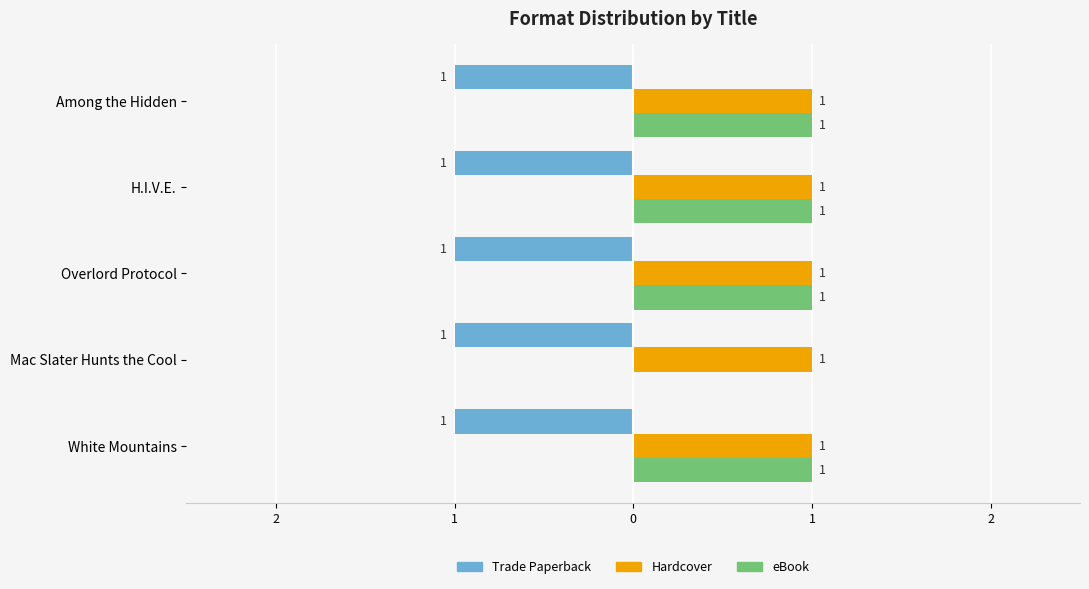

What are all the series names shown in the legend?

Trade Paperback, Hardcover, eBook